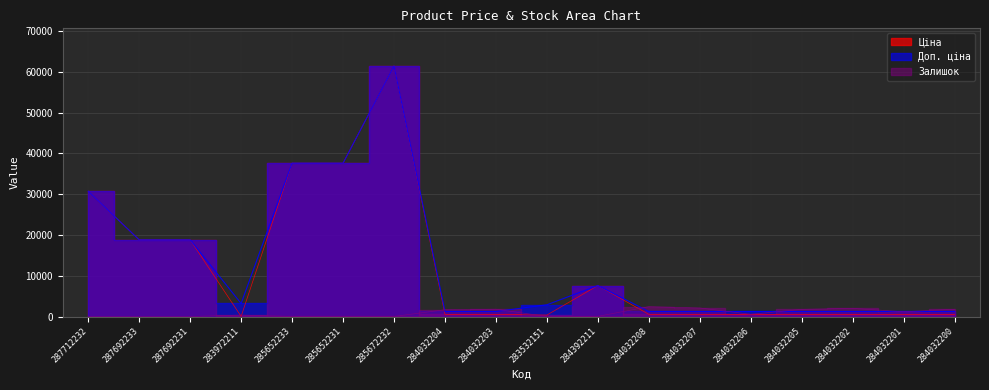

What are all the series names shown in the legend?

Ціна, Доп. ціна, Залишок